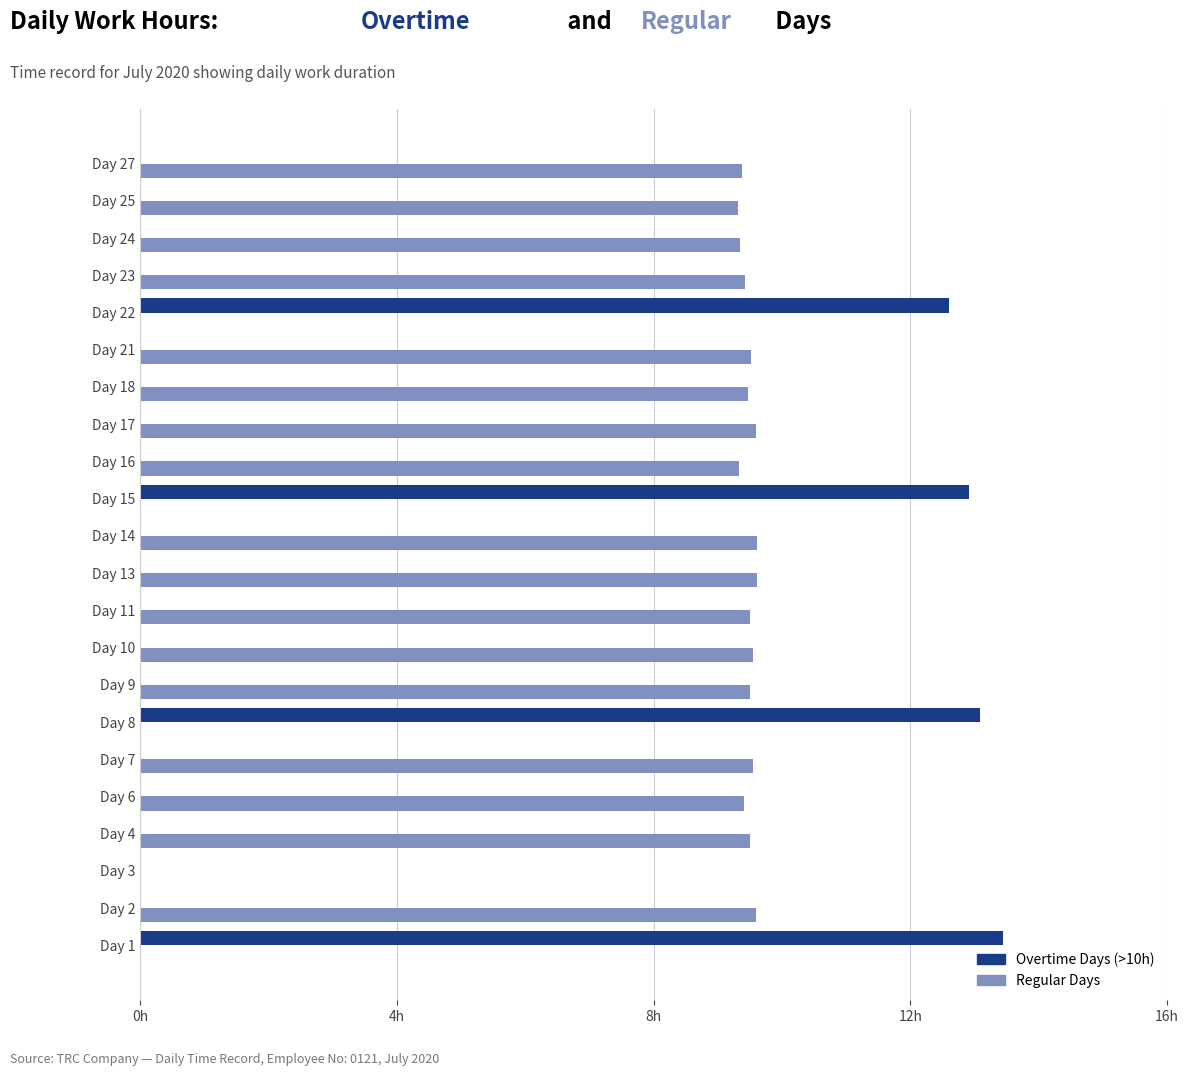

Which series has the largest range (max minus min)?

Overtime Days (>10h)